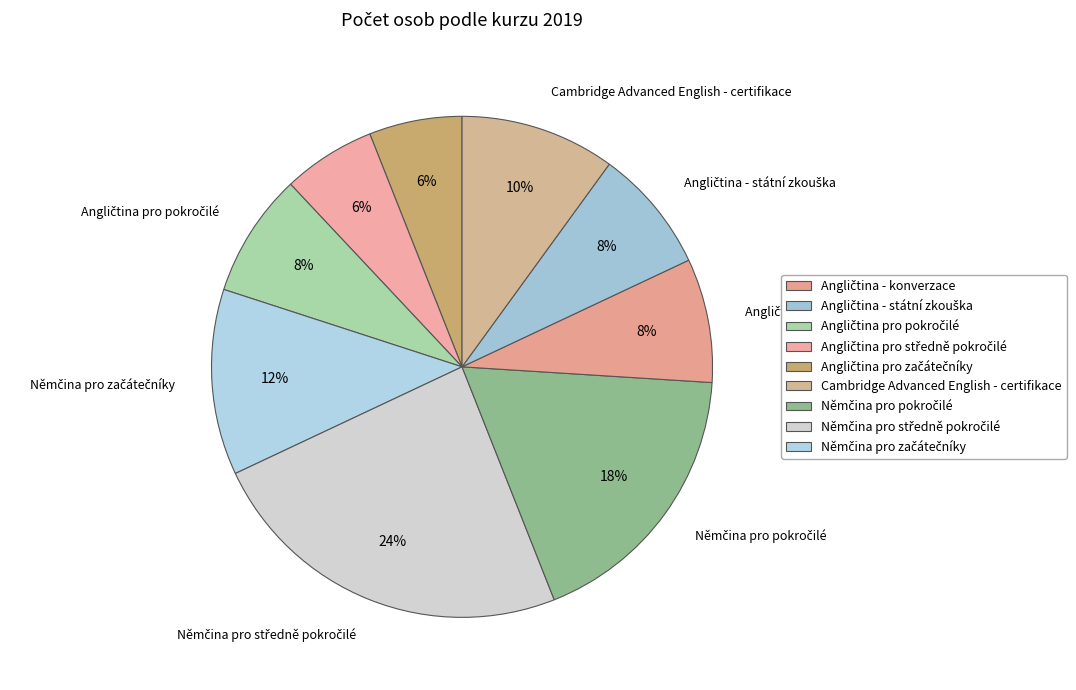

How many segments does this pie chart have?

9